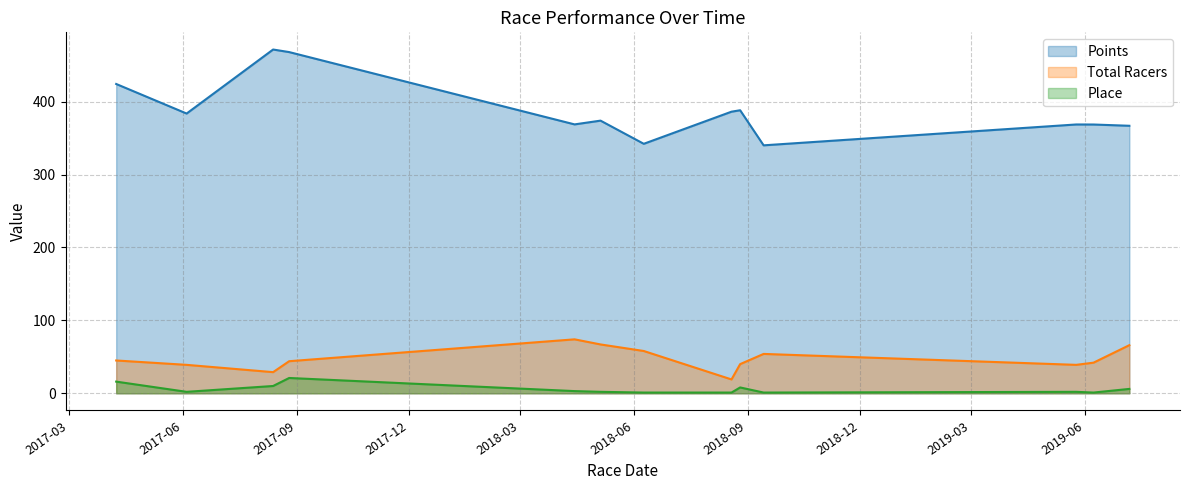

What is the label of the 2nd point from the right?

2019-06-08